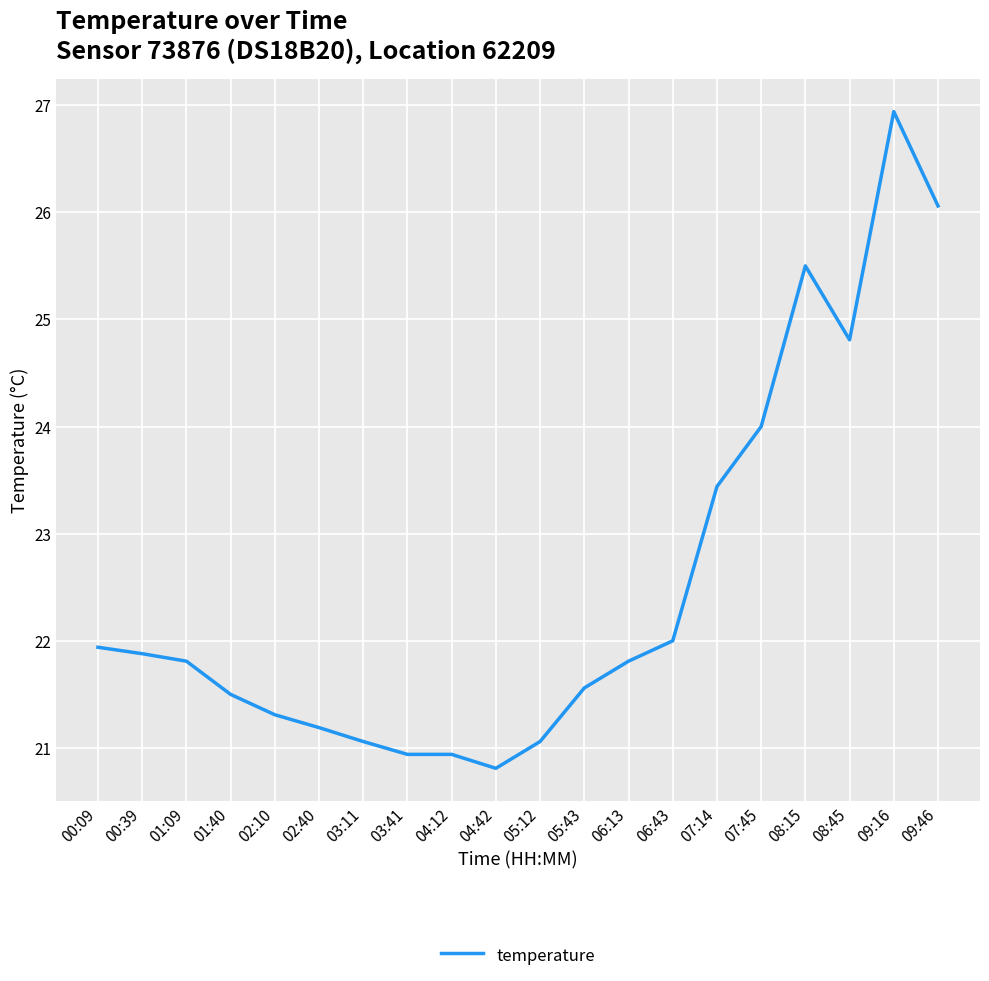

Reading left to right, extract all data points from this chart.

00:09=21.9	00:39=21.9	01:09=21.8	01:40=21.5	02:10=21.3	02:40=21.2	03:11=21.1	03:41=20.9	04:12=20.9	04:42=20.8	05:12=21.1	05:43=21.6	06:13=21.8	06:43=22.0	07:14=23.4	07:45=24.0	08:15=25.5	08:45=24.8	09:16=26.9	09:46=26.1